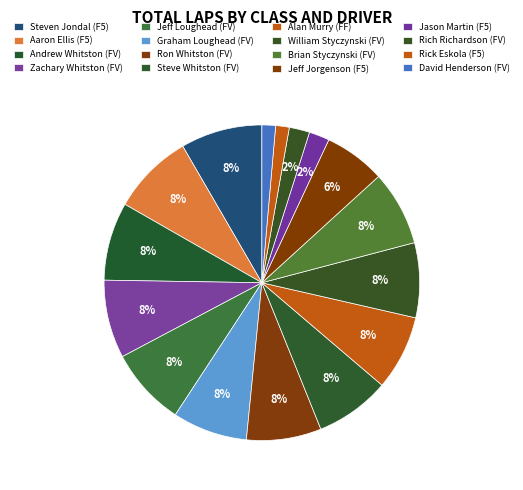

What is the largest slice in the pie chart?

F5